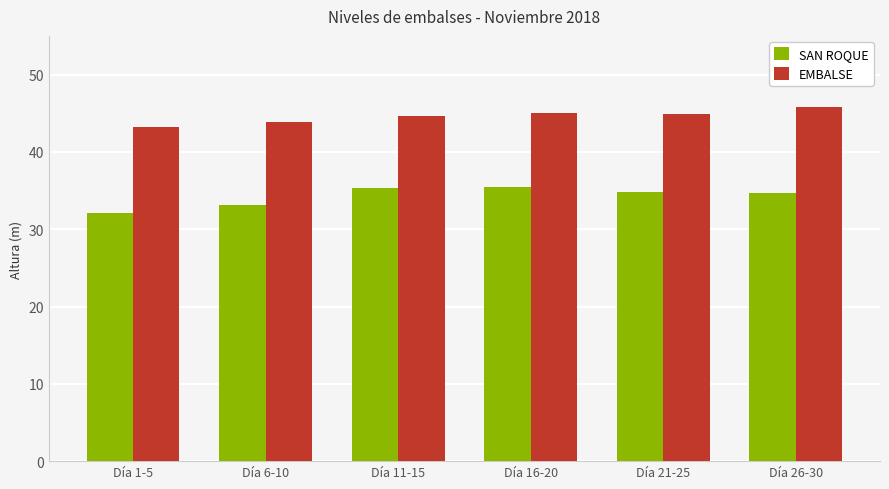

At how many categories does at least one series exceed 42?

6